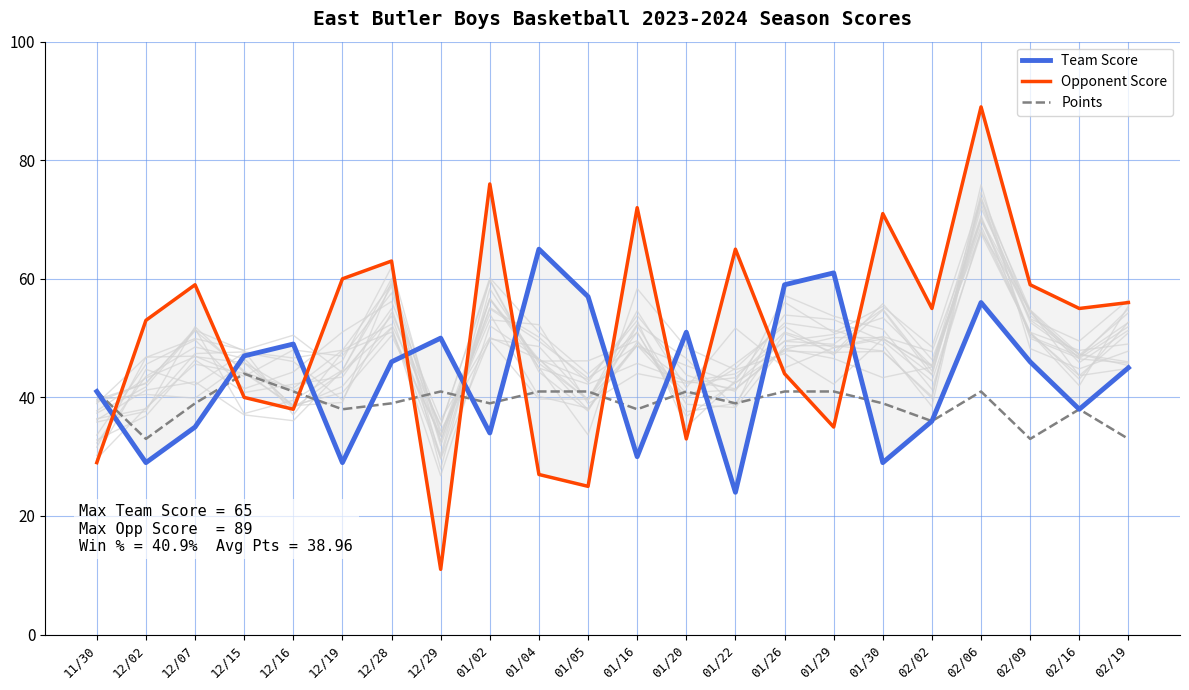

What is the label of the 10th point from the right?

01/20